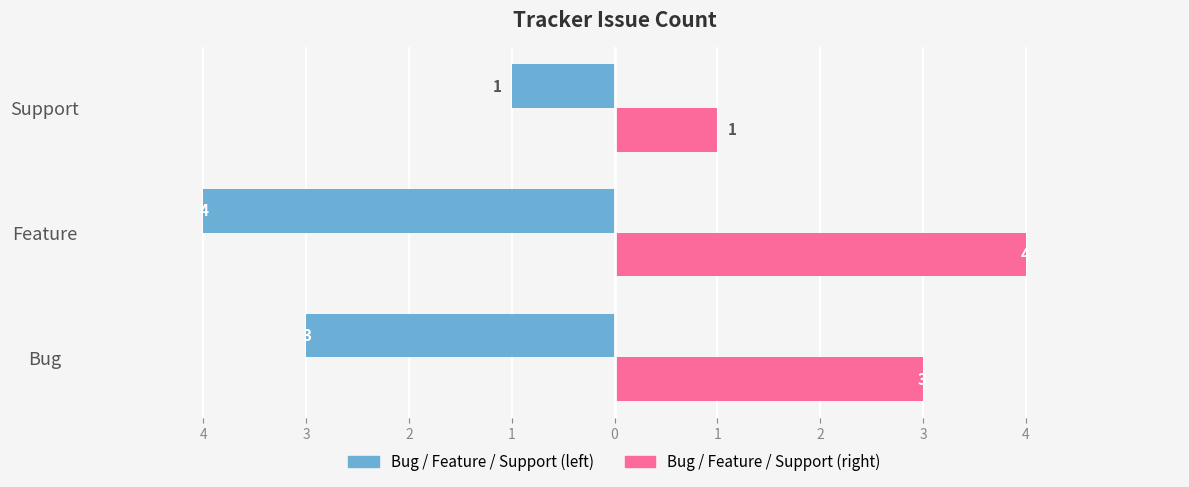

What is the maximum value shown in the chart?

4